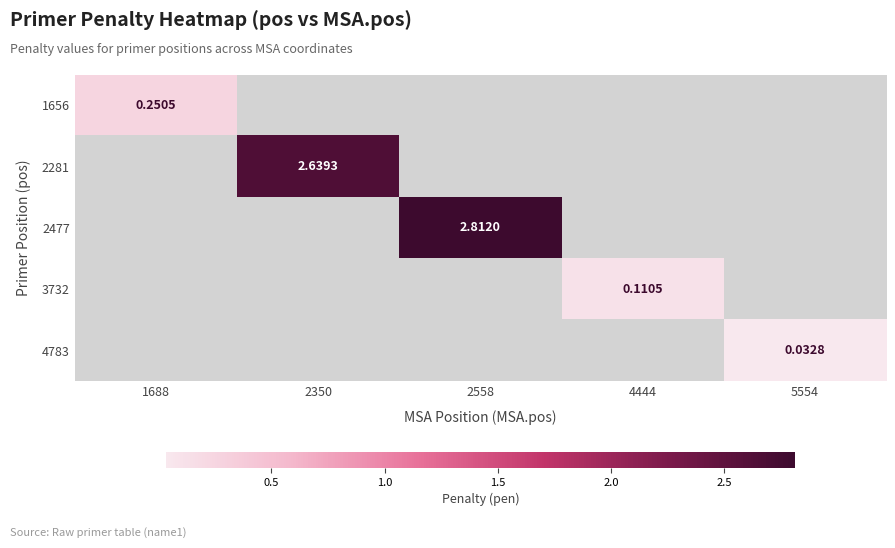

Between 5554 and 2350, which is larger?

2350